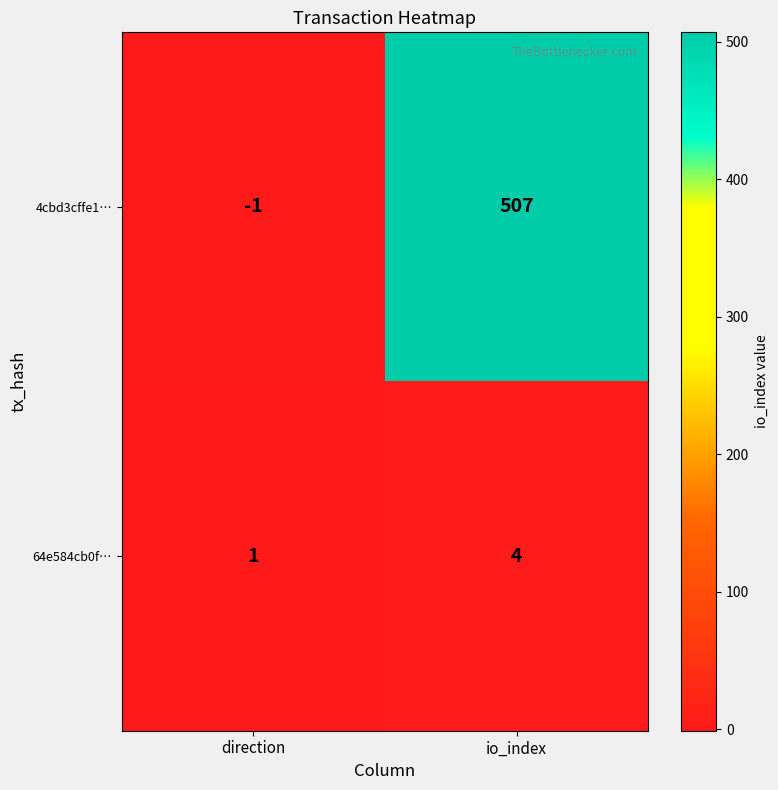

What is the difference between the maximum and minimum values in the 64e584cb0f… series?

3